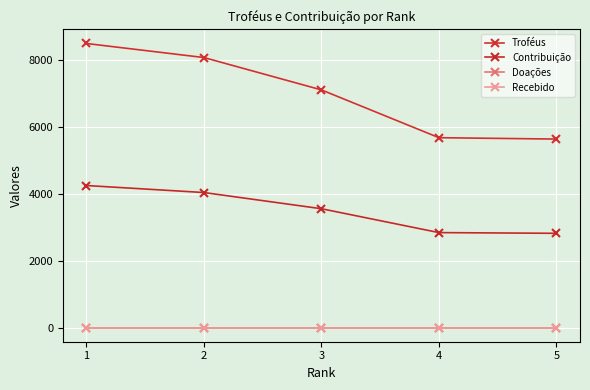

Does the chart display data point markers on the line(s)?

Yes